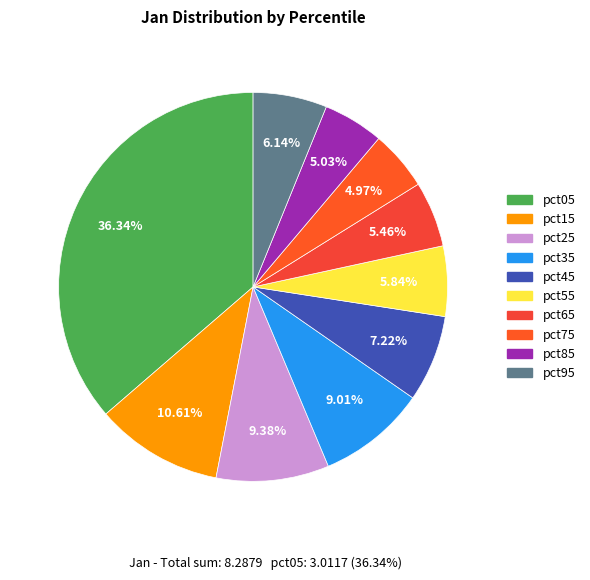

What is the total percentage of pct55 and pct25?

15.2%